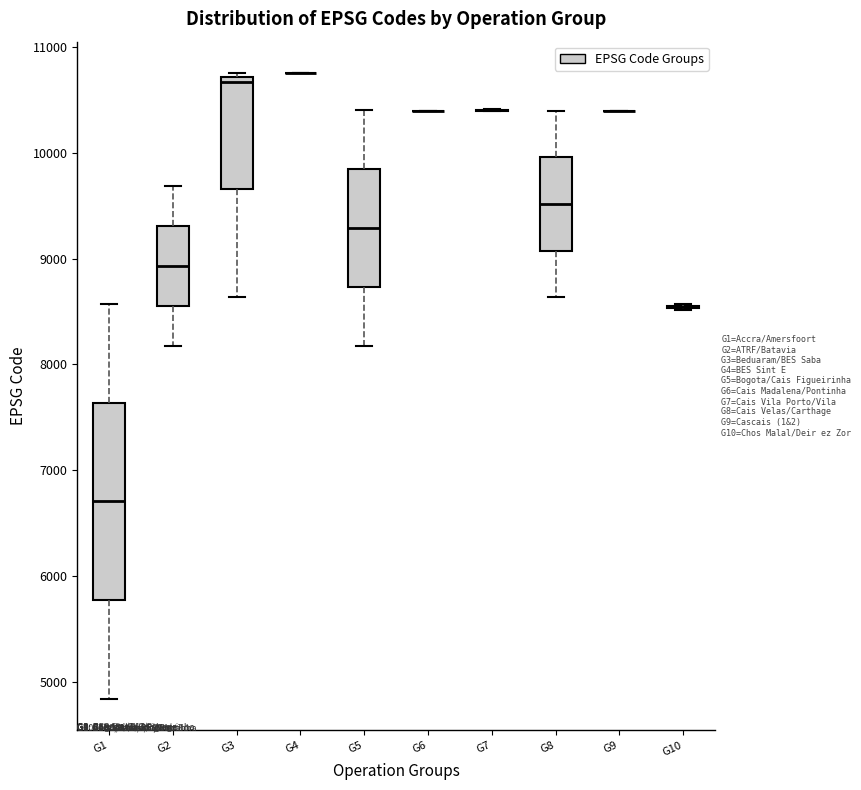

Reading left to right, transcribe this box plot: for each box, give where its median line is, the range the box spans, and where its two whiskers end, as read against the y-axis. The values are not printed on the chart, so give them approximately, as read against the axis.

G1: median 6700, box 5800 to 7600, whiskers 4800 to 8600
G2: median 8900, box 8600 to 9300, whiskers 8200 to 9700
G3: median 10700 (just below the box's upper edge), box 9700 to 10700, whiskers 8600 to 10800
G4: box collapsed to a line at 10800, whiskers 10800 to 10800
G5: median 9300, box 8700 to 9900, whiskers 8200 to 10400
G6: box collapsed to a line at 10400, whiskers 10400 to 10400
G7: box collapsed to a line at 10400, whiskers 10400 to 10400
G8: median 9500, box 9100 to 10000, whiskers 8600 to 10400
G9: box collapsed to a line at 10400, whiskers 10400 to 10400
G10: box collapsed to a line at 8500, whiskers 8500 to 8600